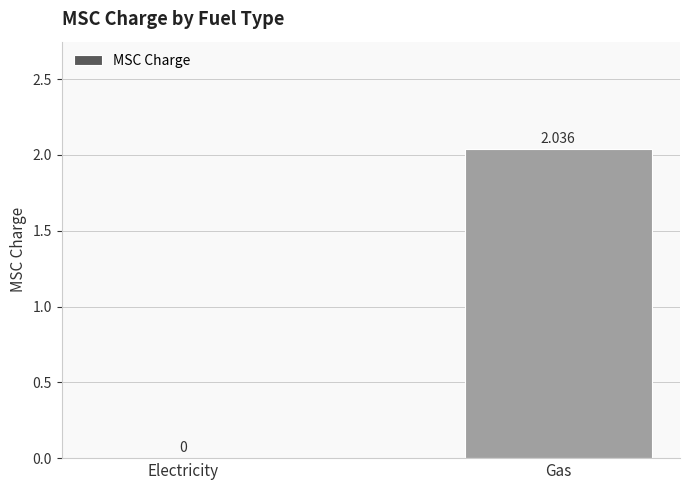

True or false: the data shows 0.0 at Electricity.

True